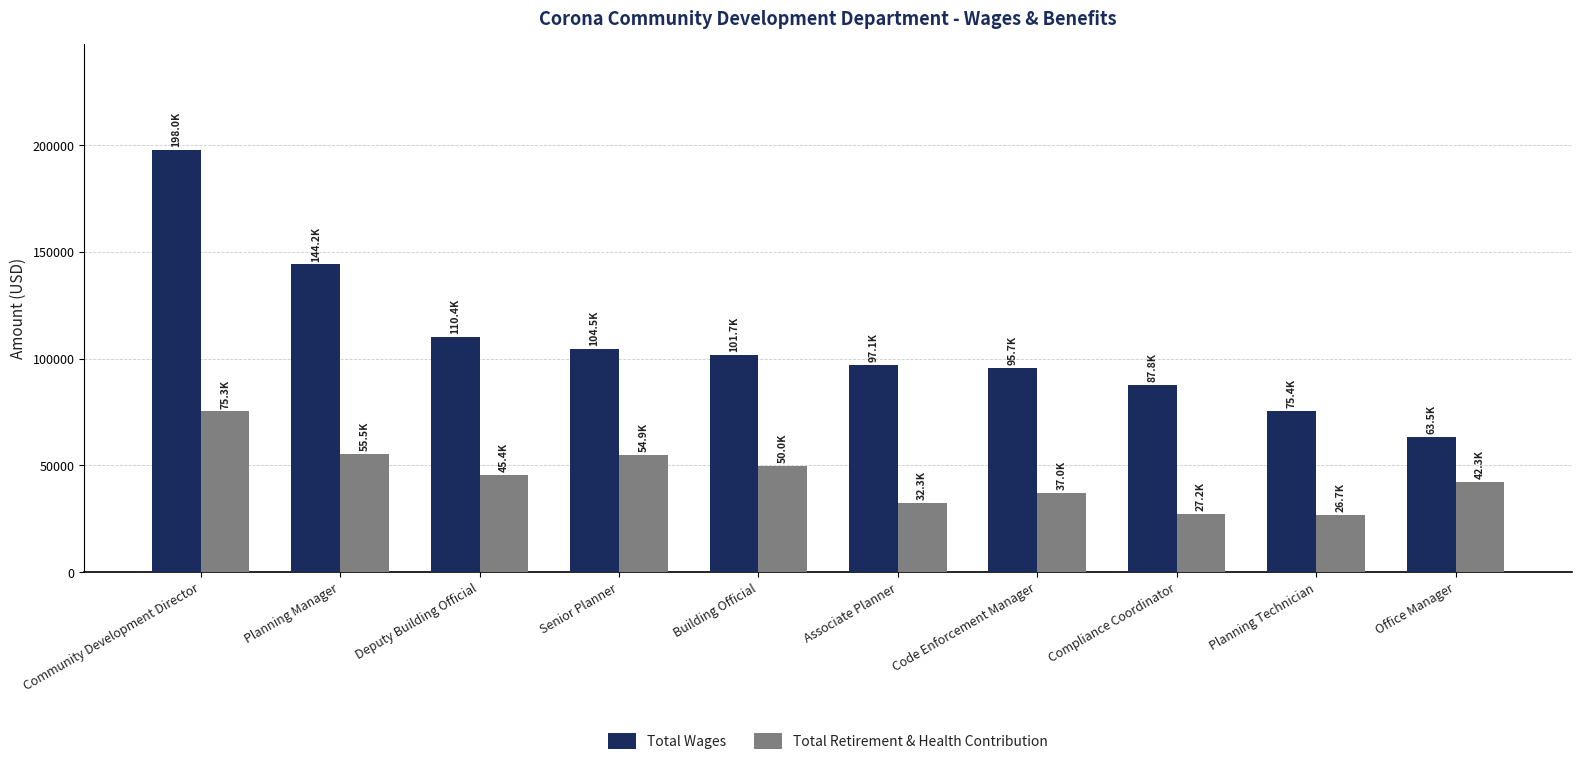

What position from the left is Community Development Director?

1